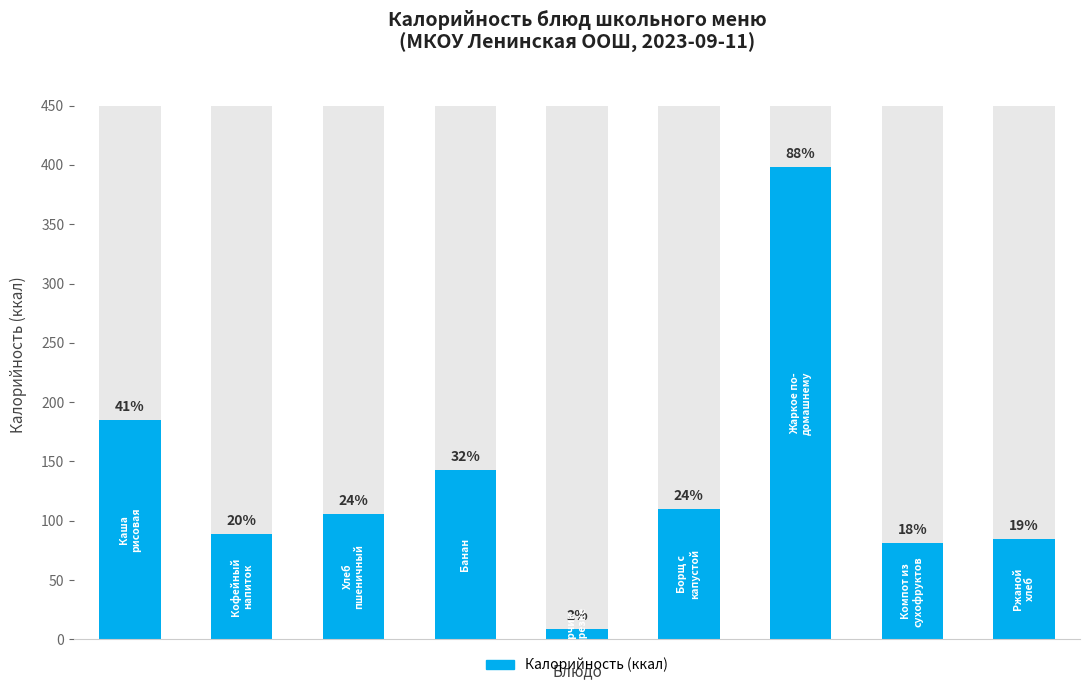

Reading right to left, transcribe all the data shown in this chart.

8=85	7=81	6=398	5=110	4=9	3=143	2=106	1=89	0=185